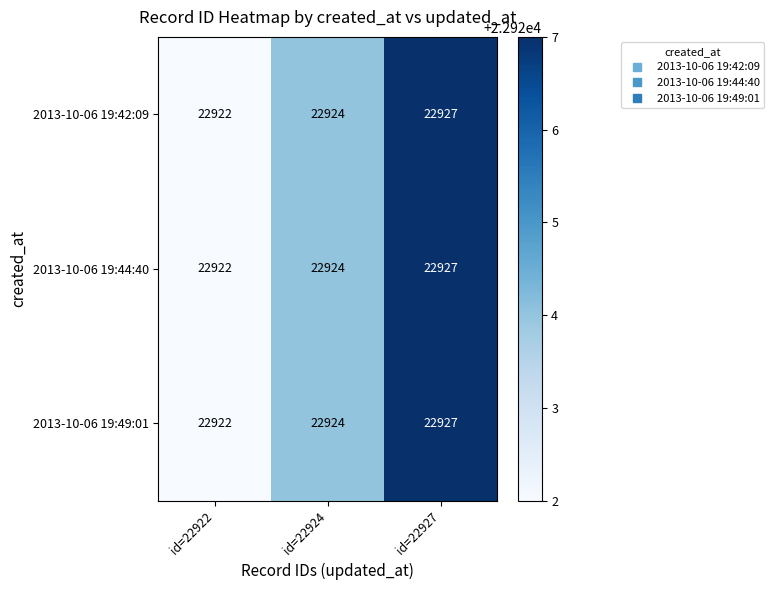

What is the average value of the 2013-10-06 19:44:40 series?

22924